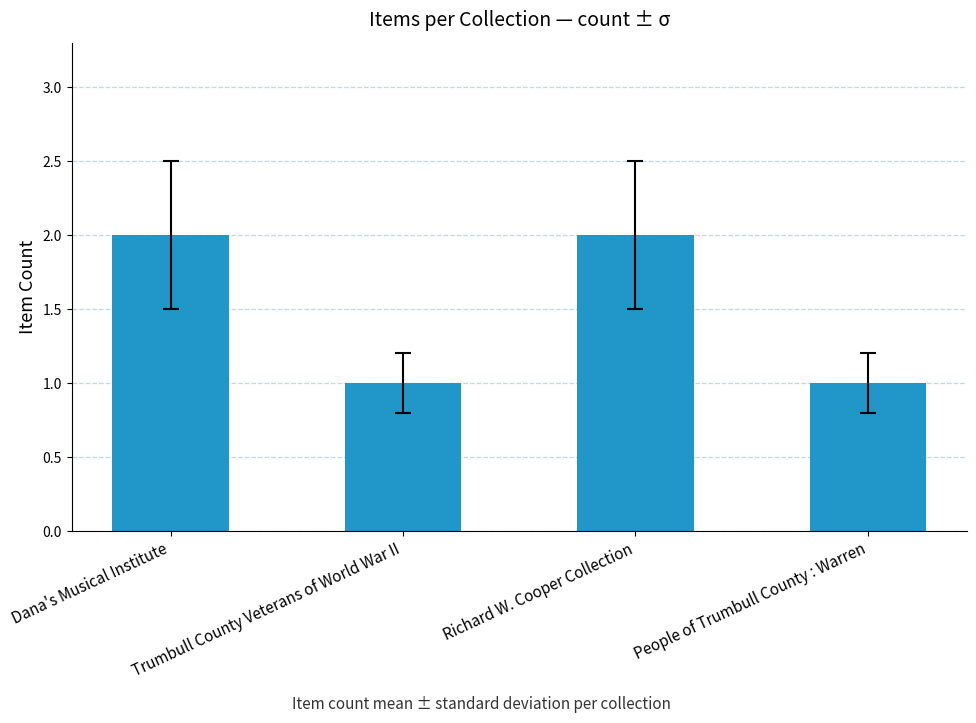

True or false: the data shows 3 at Dana's Musical Institute.

False